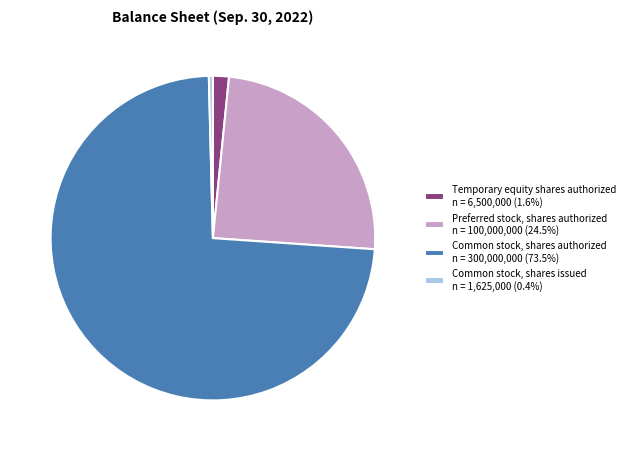

What is the ratio of the value at Common stock, shares authorized n = 300,000,000 (73.5%) to the value at Preferred stock, shares authorized n = 100,000,000 (24.5%)?

3.0